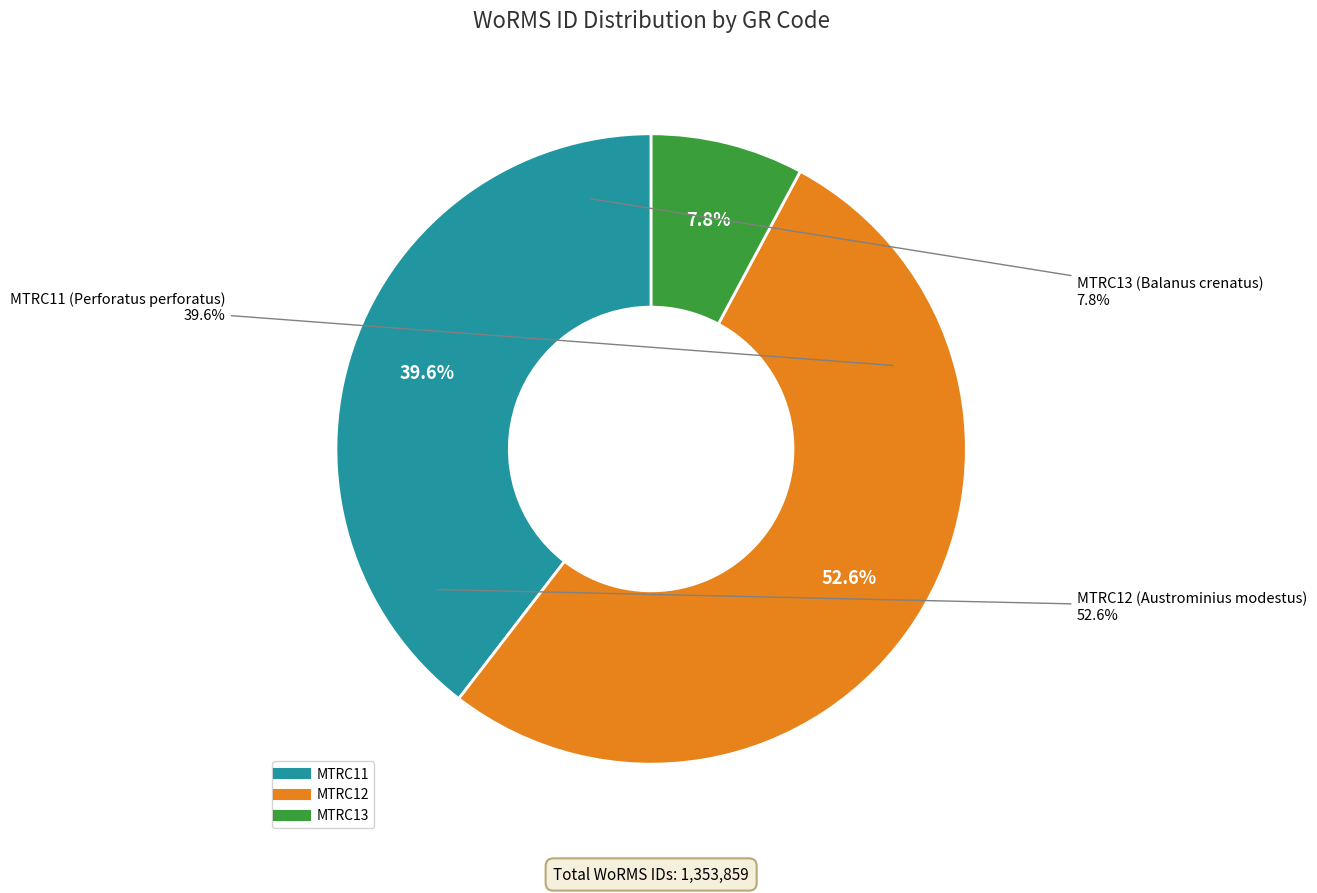

Does any single category account for the majority?

Yes